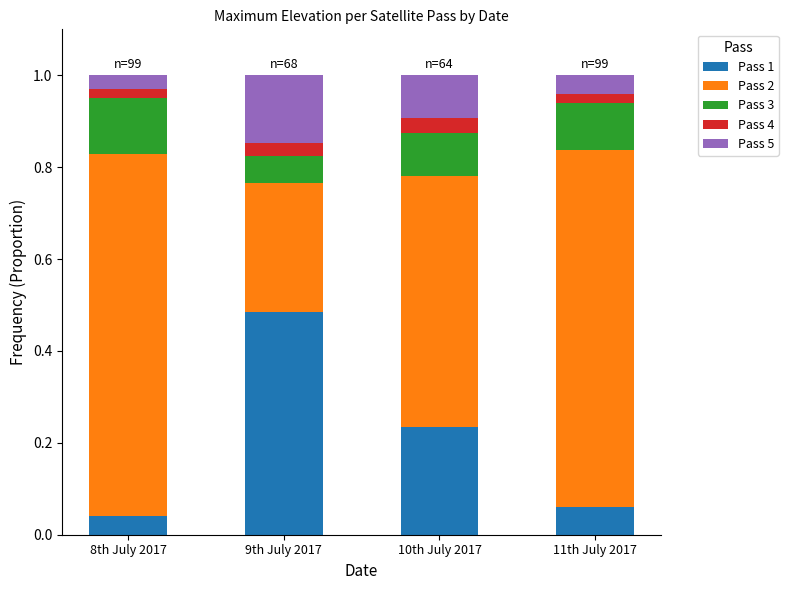

What is the total value across all series at 9th July 2017?

1.0